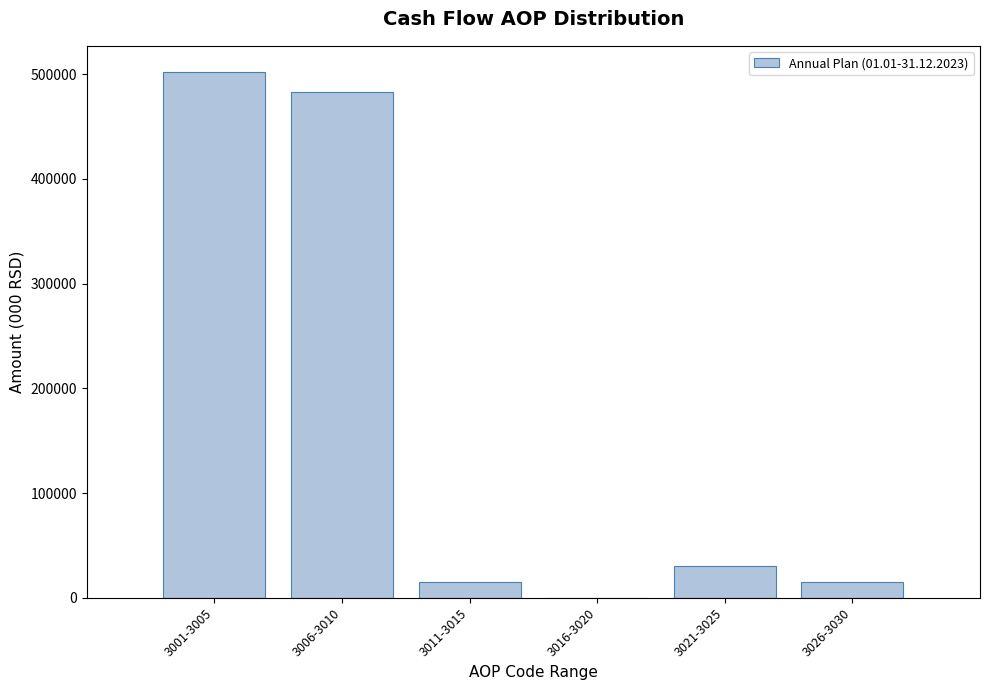

At which label is the value closest to 250900?

3021-3025